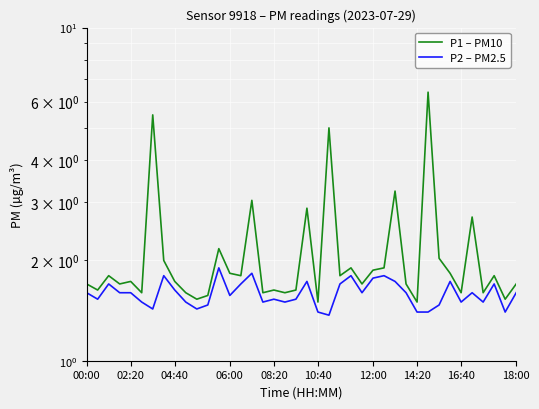

What is the difference between the maximum and minimum values in the P2 – PM2.5 series?

0.5